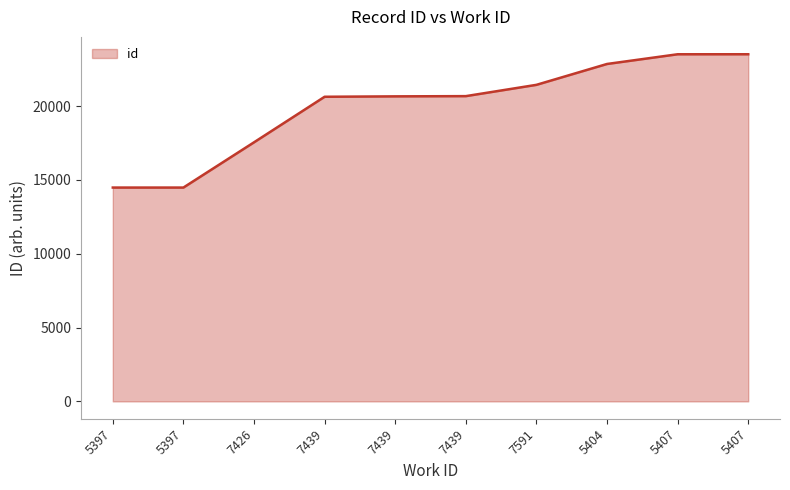

Is this an area chart (filled region under the line)?

Yes